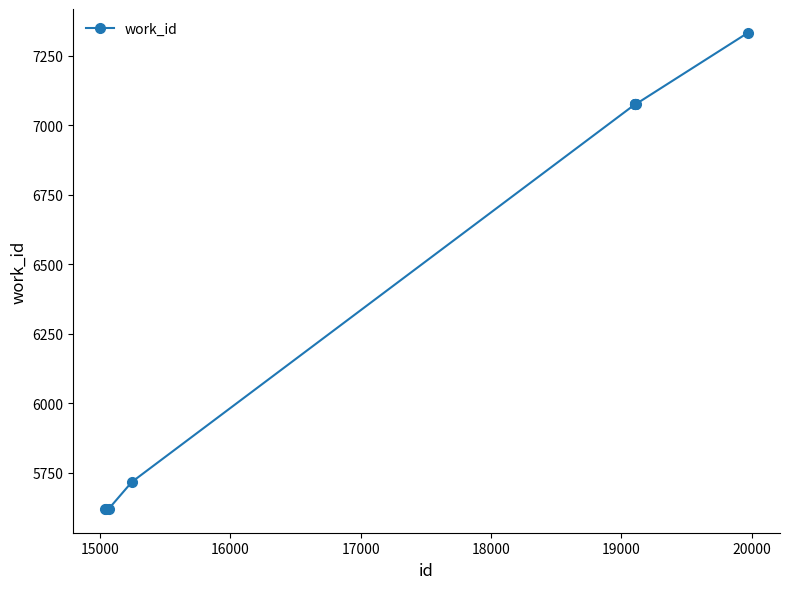

What is the minimum value shown in the chart?

5620